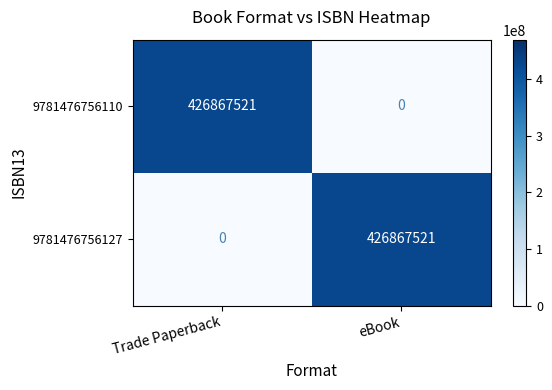

What is the average value of the 9781476756110 series?

213433760